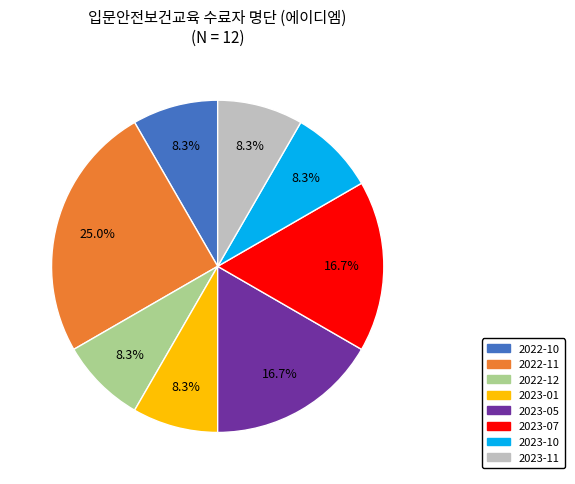

The 2022-11 slice represents 19% of the pie. True or false?

False